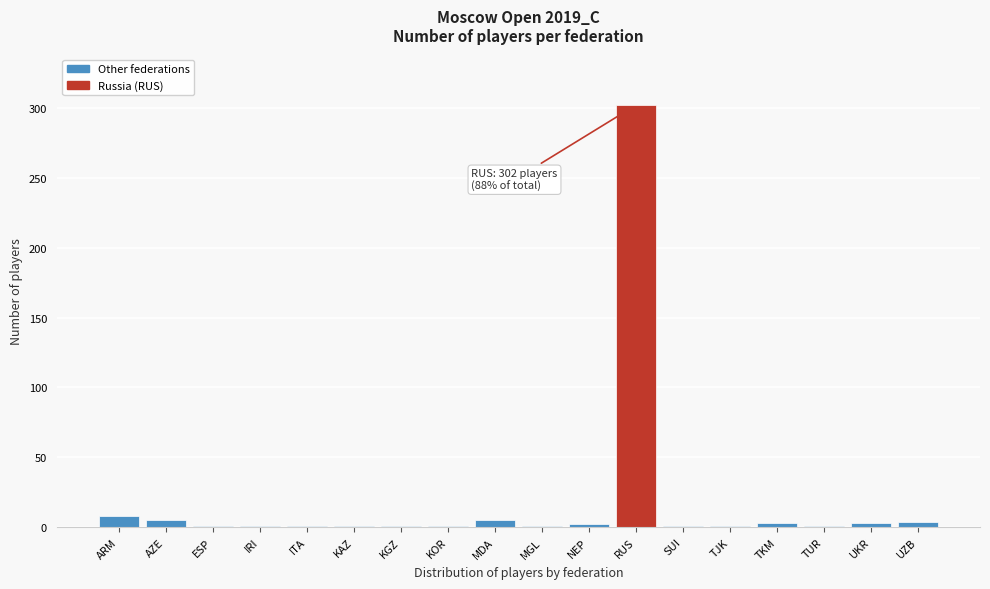

Which has a higher value, RUS or TKM?

RUS